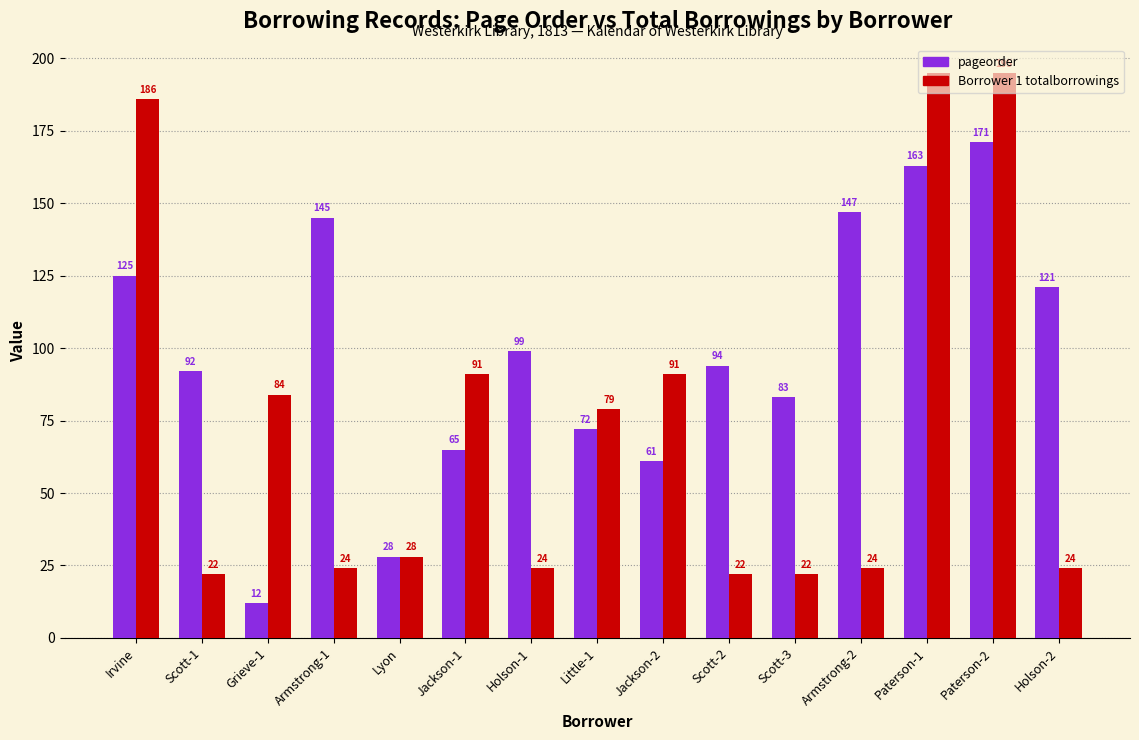

Between Scott-3 and Armstrong-2, which series saw the biggest shift?

pageorder